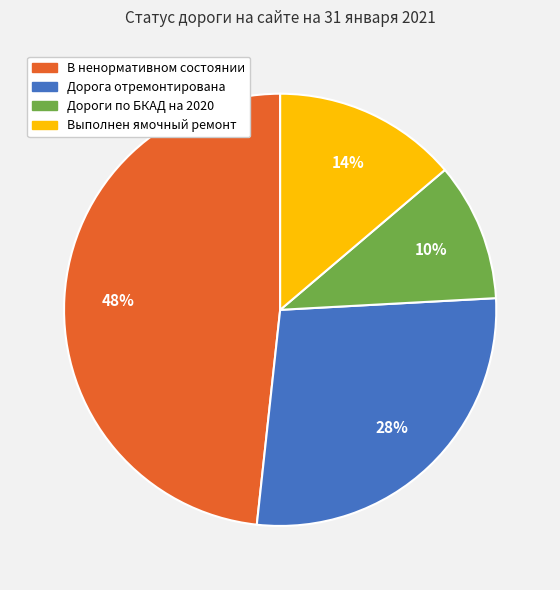

To the nearest percent, what portion does В ненормативном состоянии represent?

48%